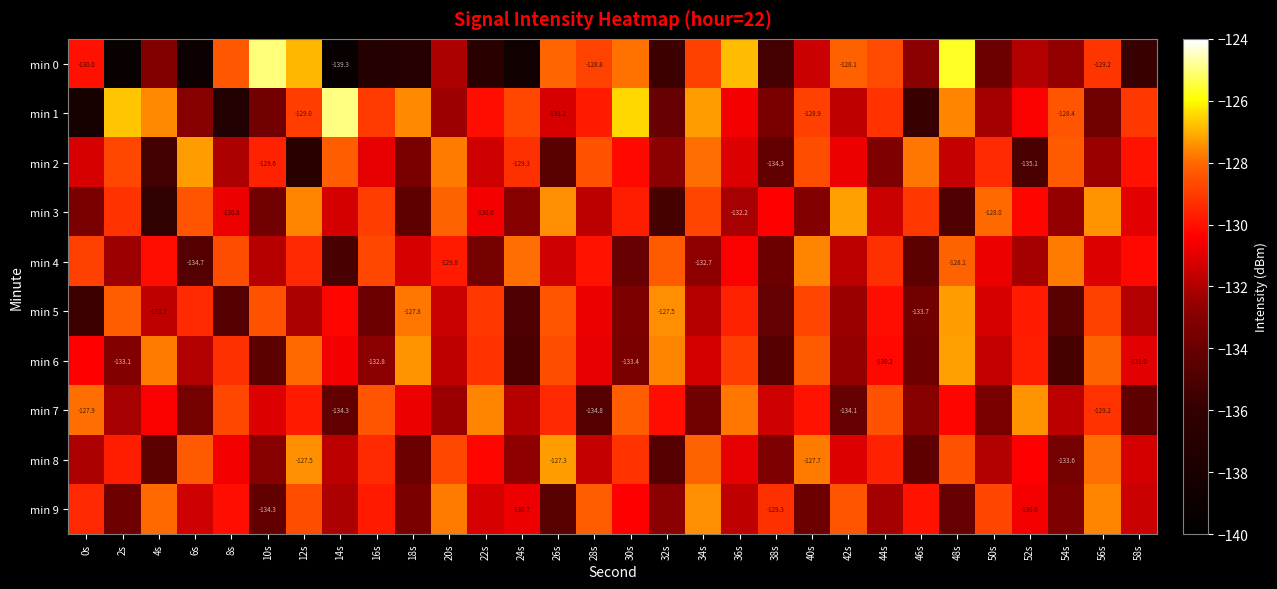

What is the approximate value of min 6 at 48s?

-127.2